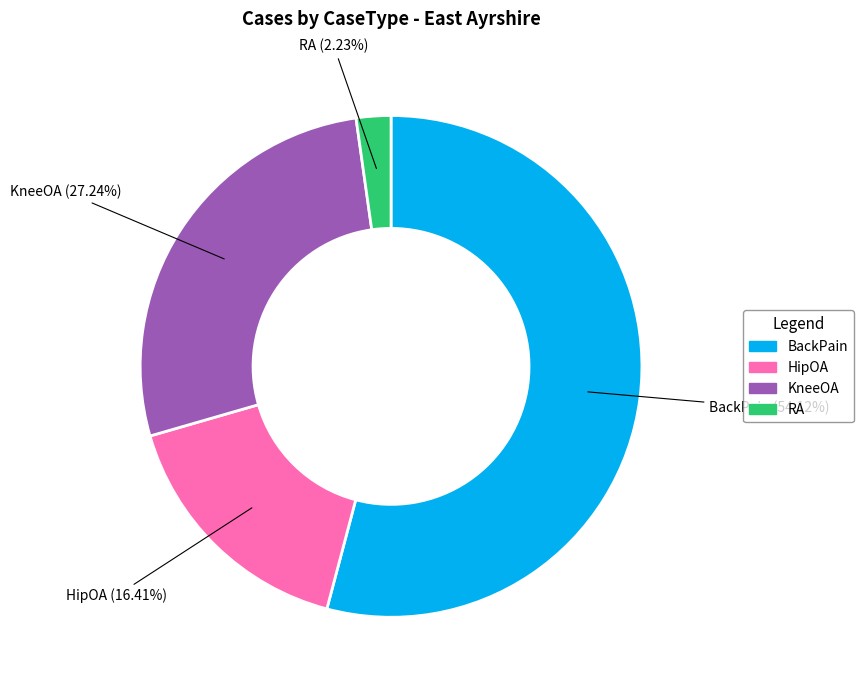

Is there a majority slice in this chart?

Yes